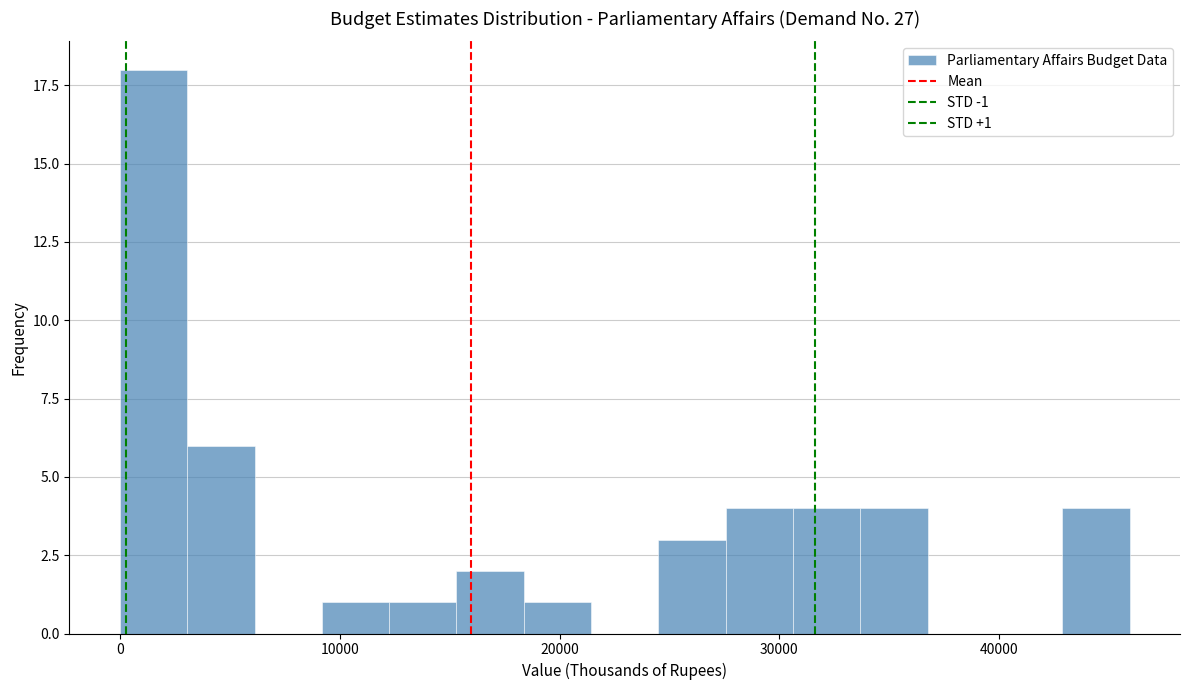

Around what value on the x-axis is the tallest bar? Give the approximate position of its centre, as read against the axis.

2000